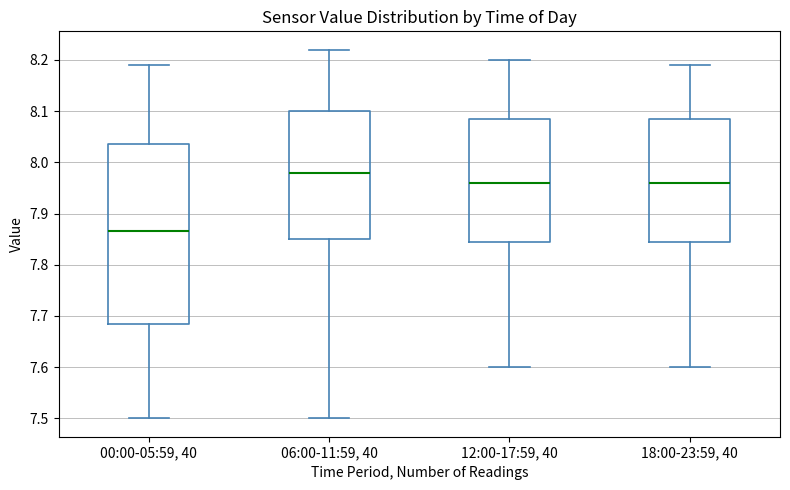

Reading left to right, transcribe this box plot: for each box, give where its median line is, the range the box spans, and where its two whiskers end, as read against the y-axis. The values are not printed on the chart, so give them approximately, as read against the axis.

00:00-05:59, 40: median 7.87, box 7.69 to 8.04, whiskers 7.50 to 8.19
06:00-11:59, 40: median 7.98, box 7.85 to 8.10, whiskers 7.50 to 8.22
12:00-17:59, 40: median 7.96, box 7.85 to 8.09, whiskers 7.60 to 8.20
18:00-23:59, 40: median 7.96, box 7.85 to 8.09, whiskers 7.60 to 8.19